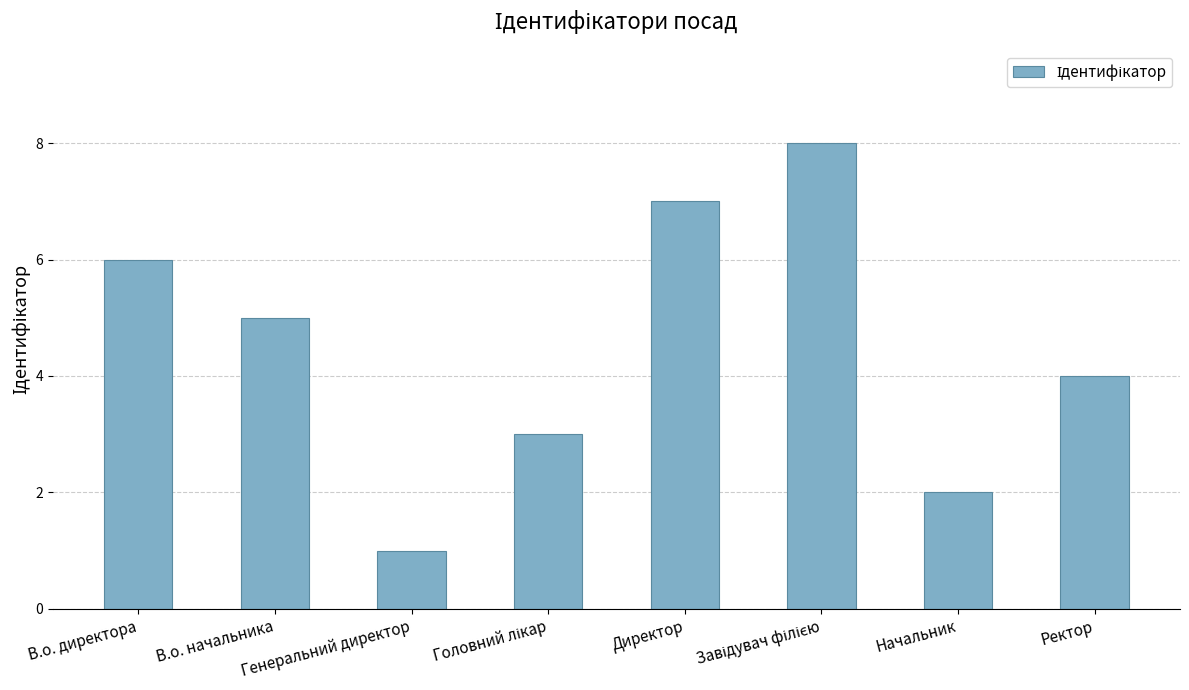

What is the sum of the values at Начальник and Ректор?

6